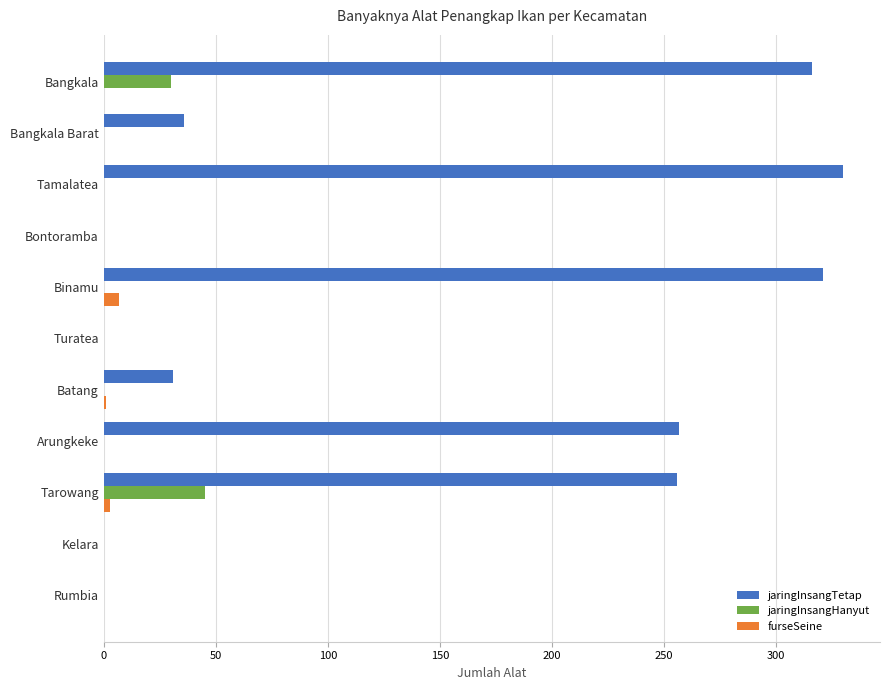

At which label does jaringInsangHanyut reach its peak?

Tarowang